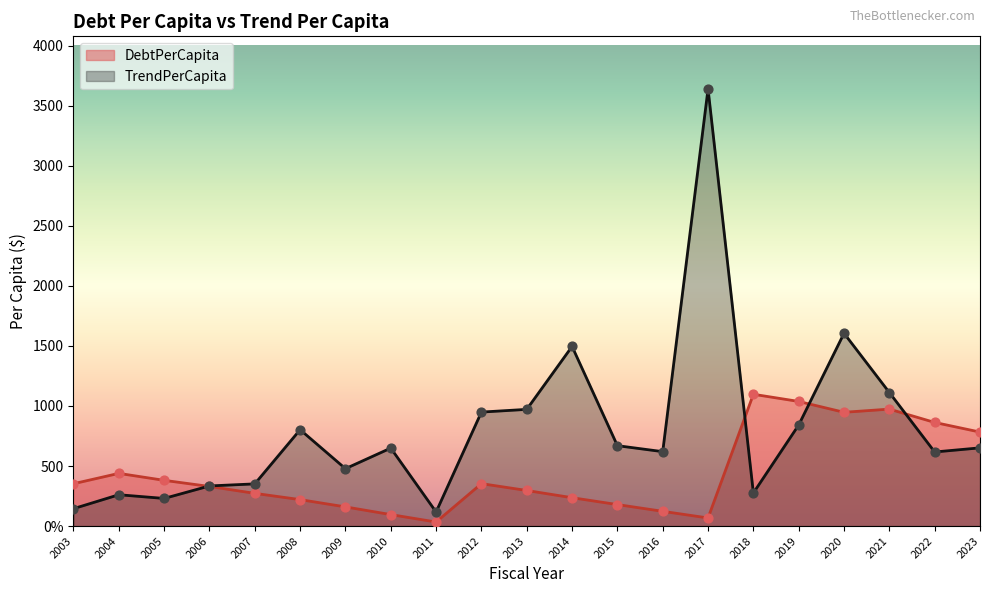

Which series reaches the maximum Y coordinate?

TrendPerCapita